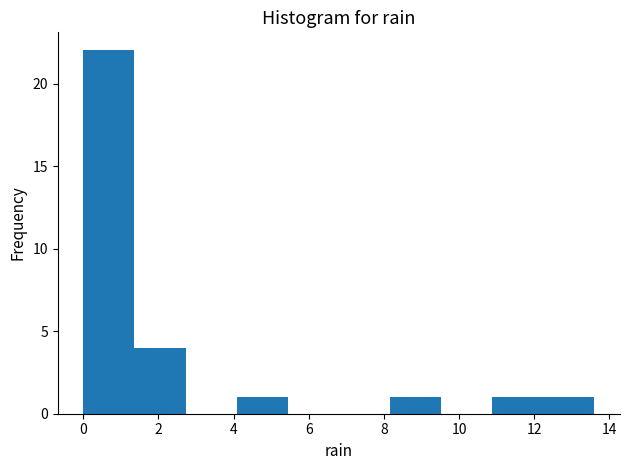

What is the height of the bar covering 8.16 to 9.52 on the x-axis? Neither the bar edges nor the heights are printed on the chart, so give them approximately, as read against the axes.

1